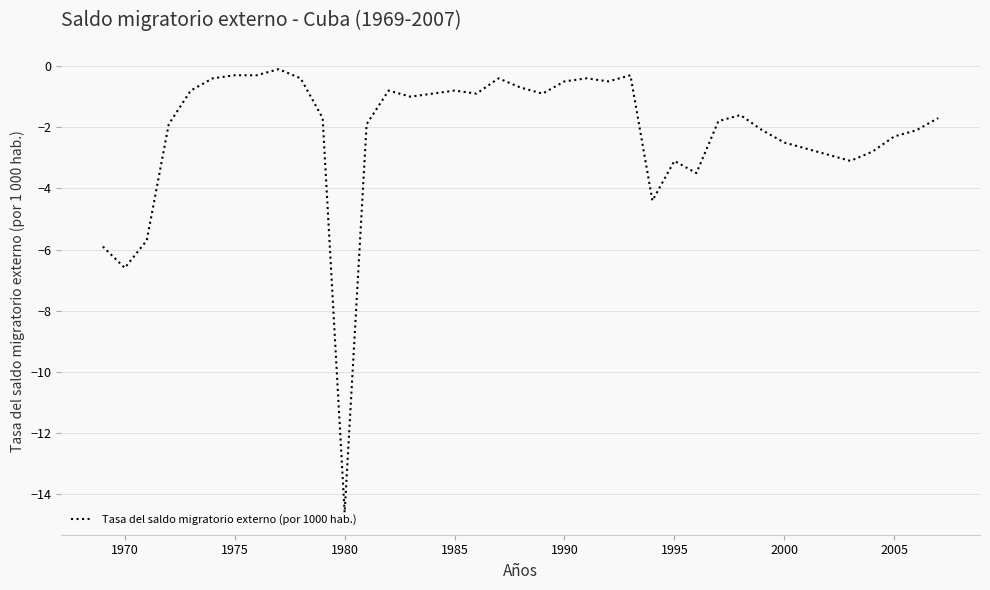

What is the smallest value displayed?

-14.6